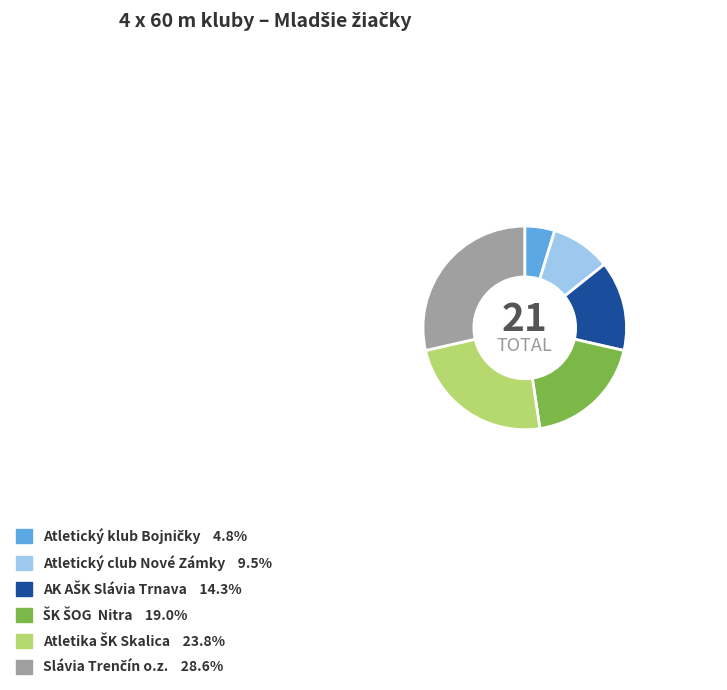

Is there a majority slice in this chart?

No